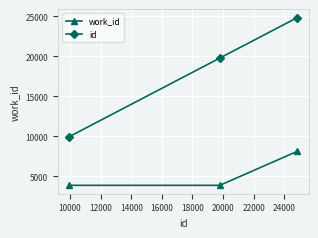

Which series has the widest spread of values?

id